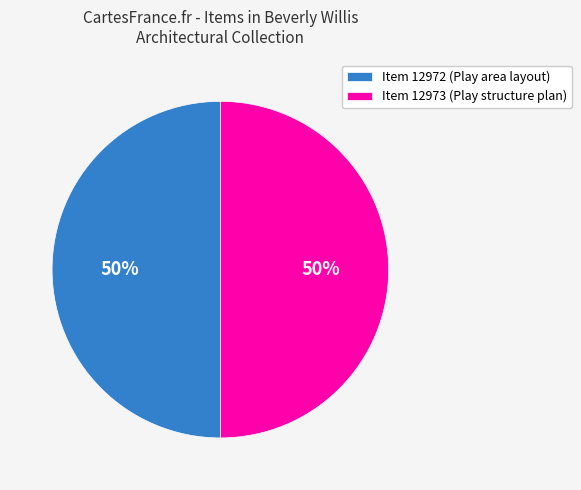

Approximately how many times larger is the value at Item 12972 (Play area layout) compared to Item 12973 (Play structure plan)?

1.0